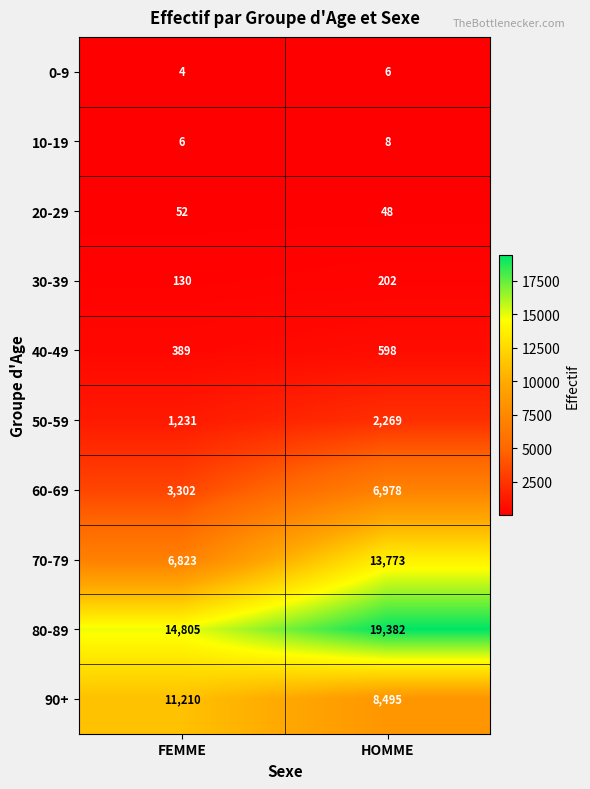

What is the smallest value displayed?

4